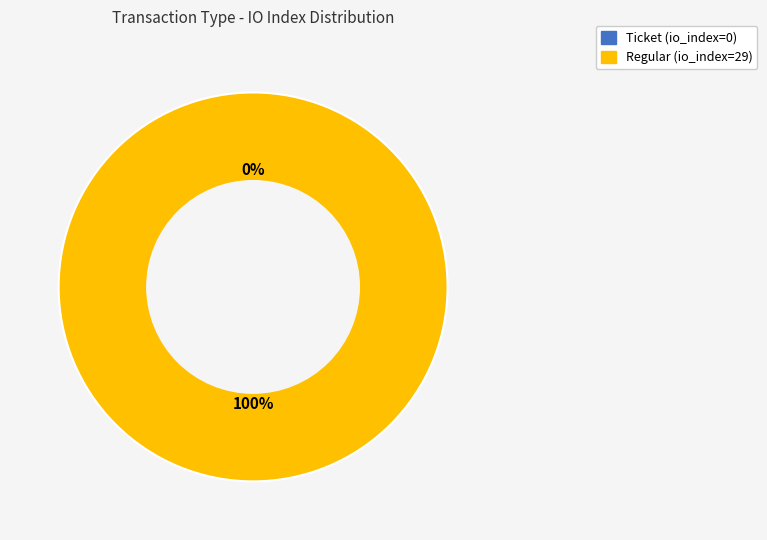

Rank the categories by value from lowest to highest.

Ticket, Regular